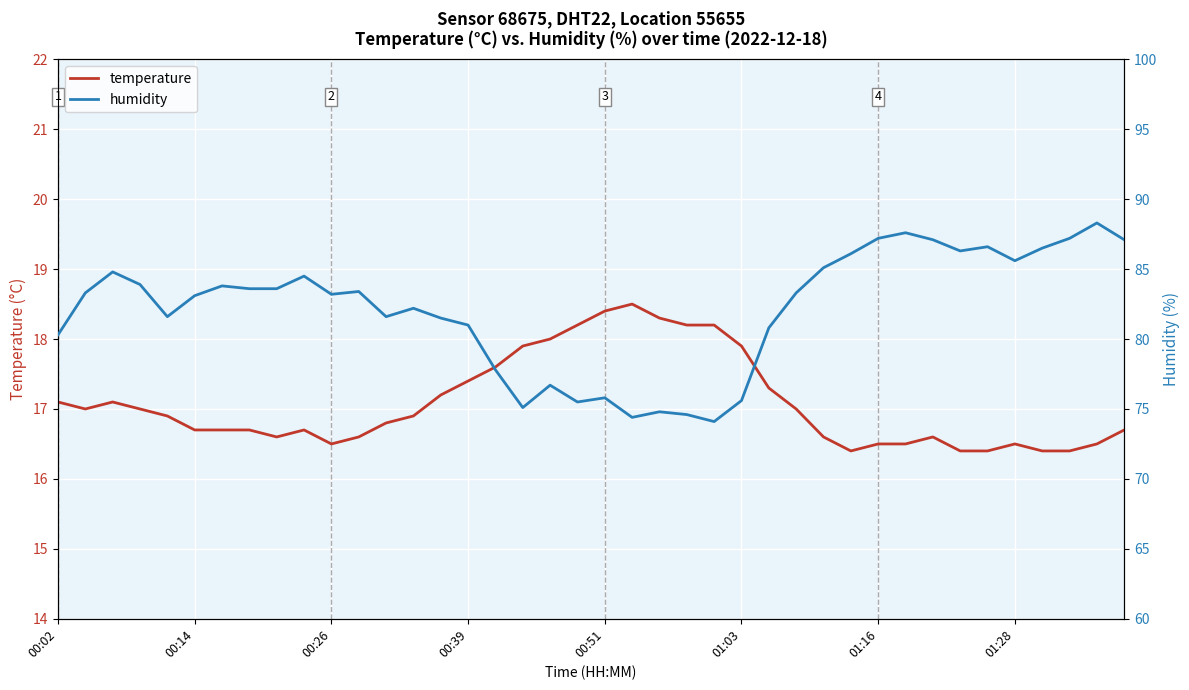

What is the maximum value for humidity?

88.3